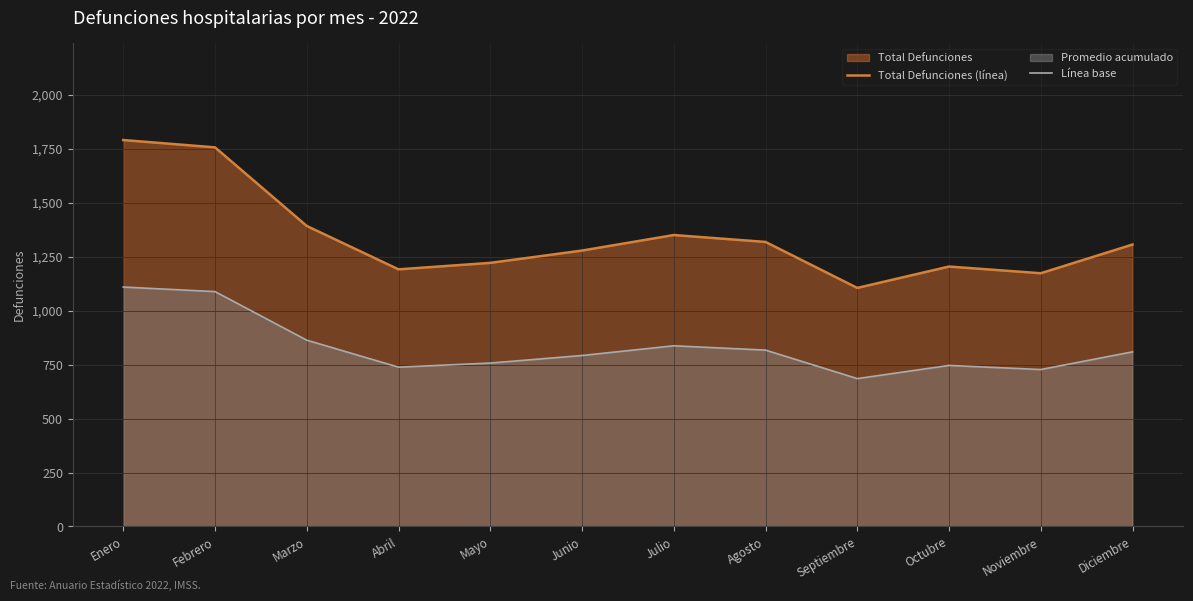

Does the chart have visible grid lines?

Yes